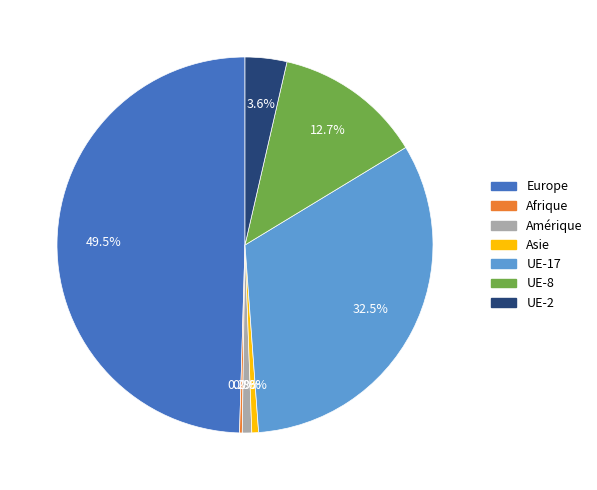

What is the ratio of the value at UE-8 to the value at Amérique?

15.7